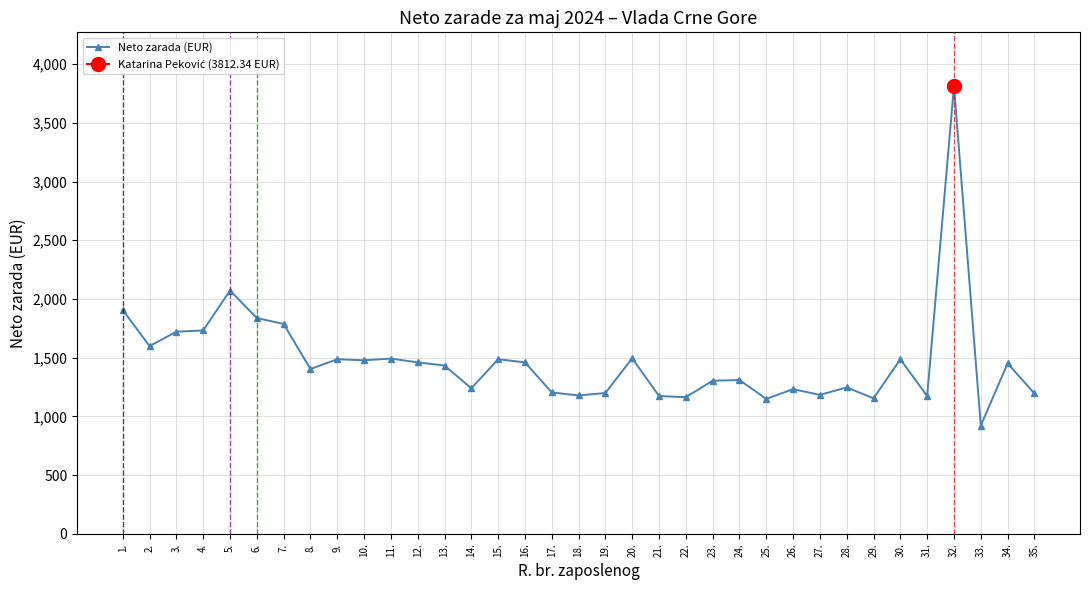

Rank the categories by value from lowest to highest.

33., 25., 29., 22., 21., 31., 18., 27., 35., 19., 17., 26., 14., 28., 23., 24., 8., 13., 34., 12., 16., 10., 30., 9., 15., 11., 20., 2., 3., 4., 7., 6., 1., 5., 32.